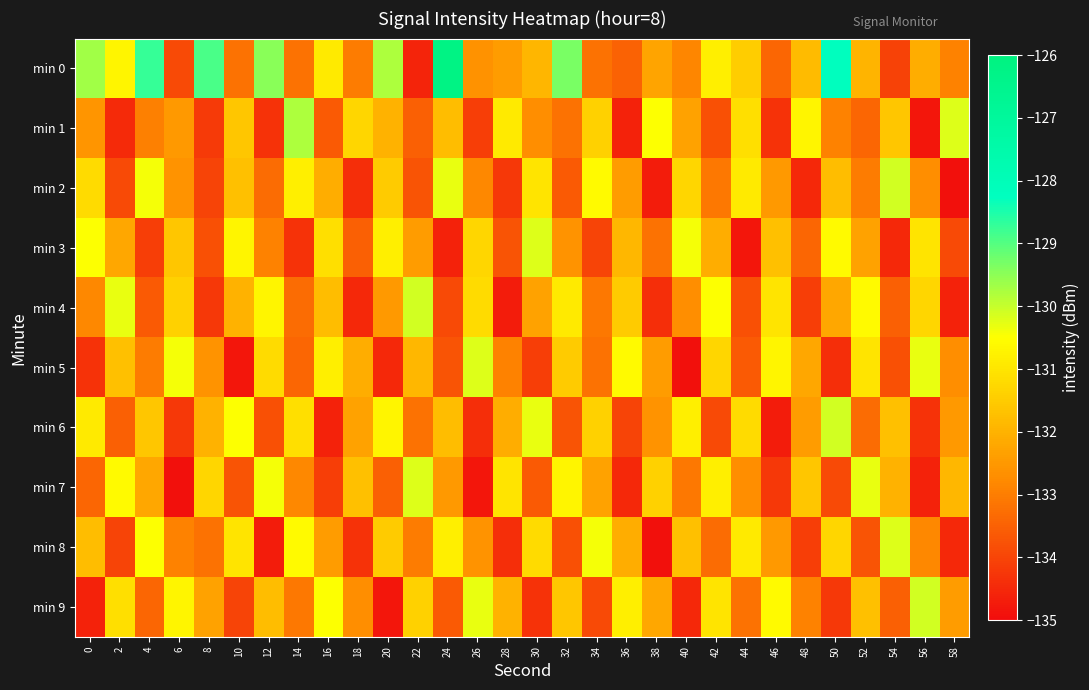

What is the difference between the highest and lowest values at 40?

4.5